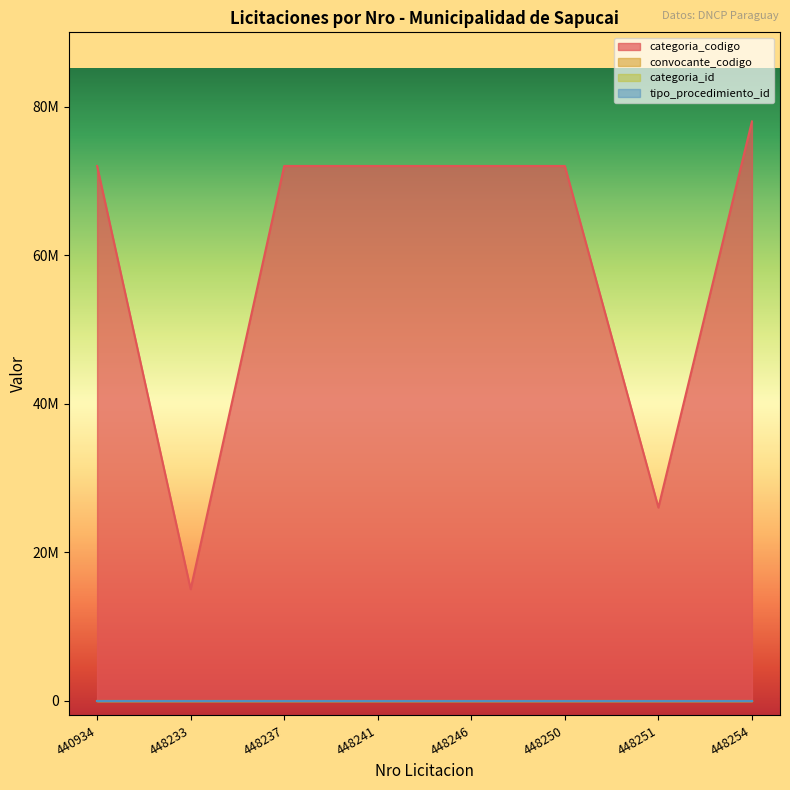

True or false: categoria_codigo and tipo_procedimiento_id intersect in this chart.

False